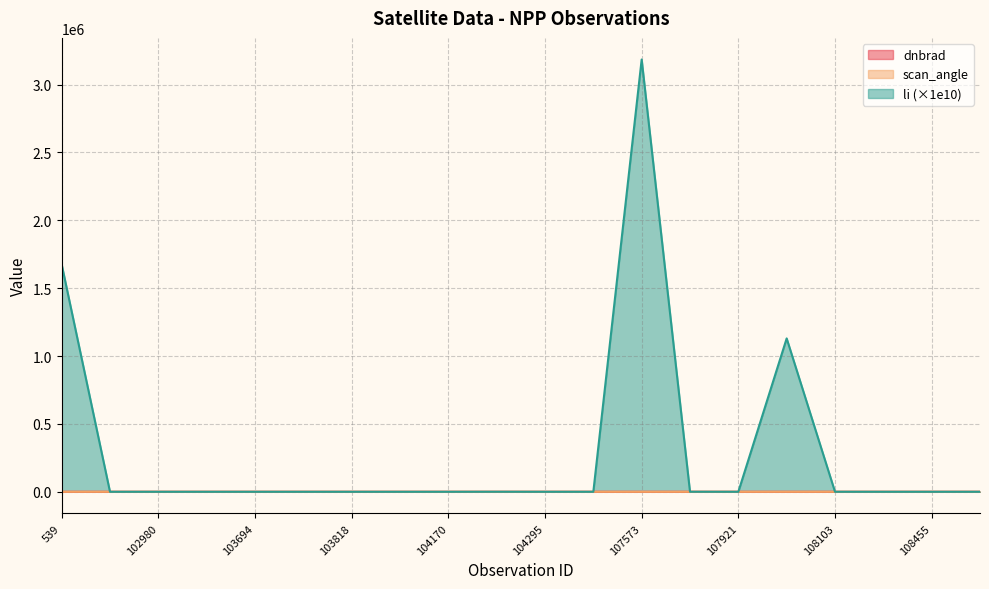

Which series has the largest range (max minus min)?

li (×1e10)